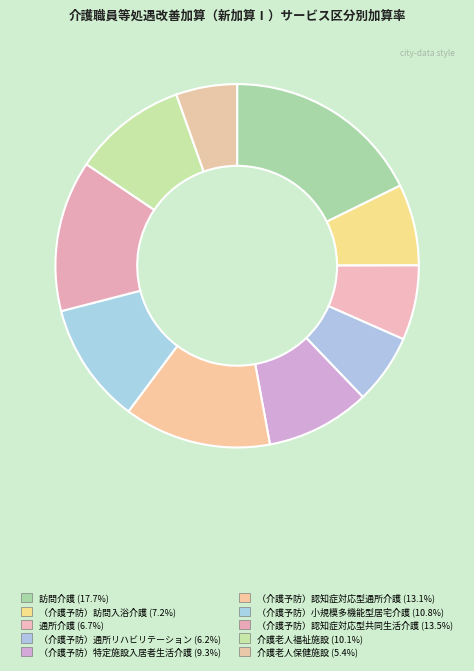

What percentage is the （介護予防）訪問入浴介護 slice, to the nearest percent?

7%